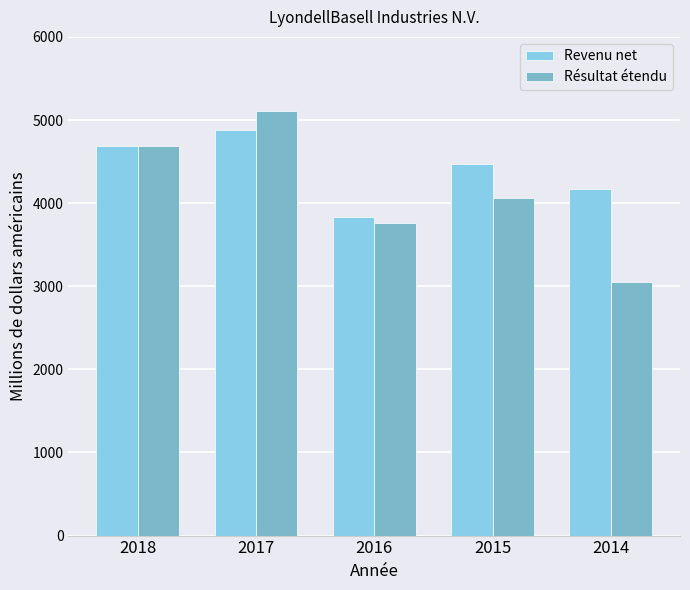

What is the difference between the highest and lowest values at 2017?

226